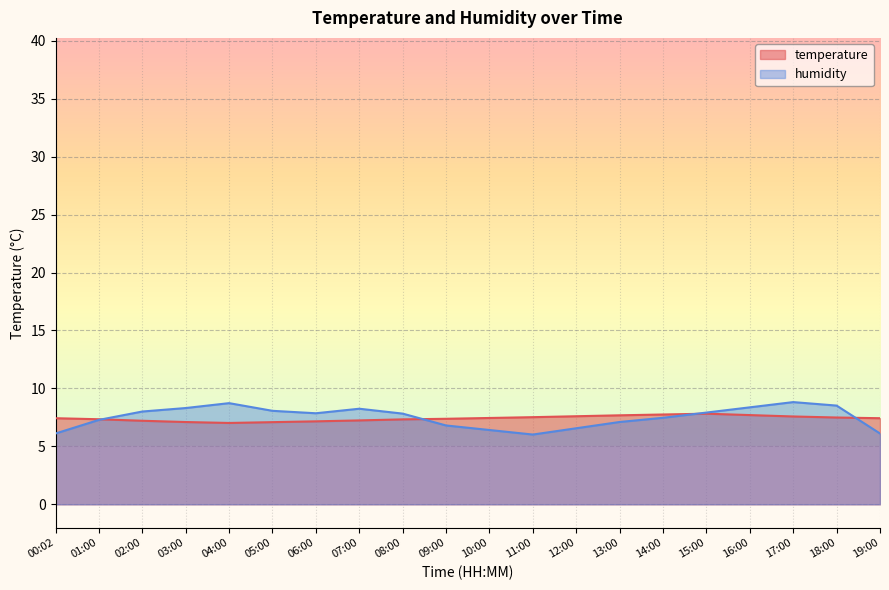

How many interior local valleys does the humidity series have?

2